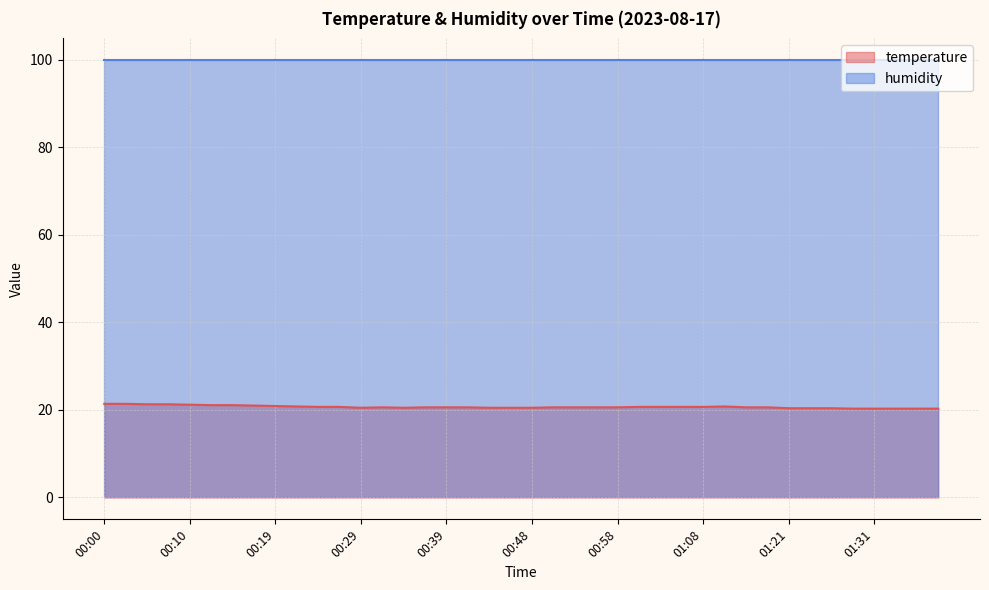

What is the sum of the values at 00:34 and 00:00?

41.9